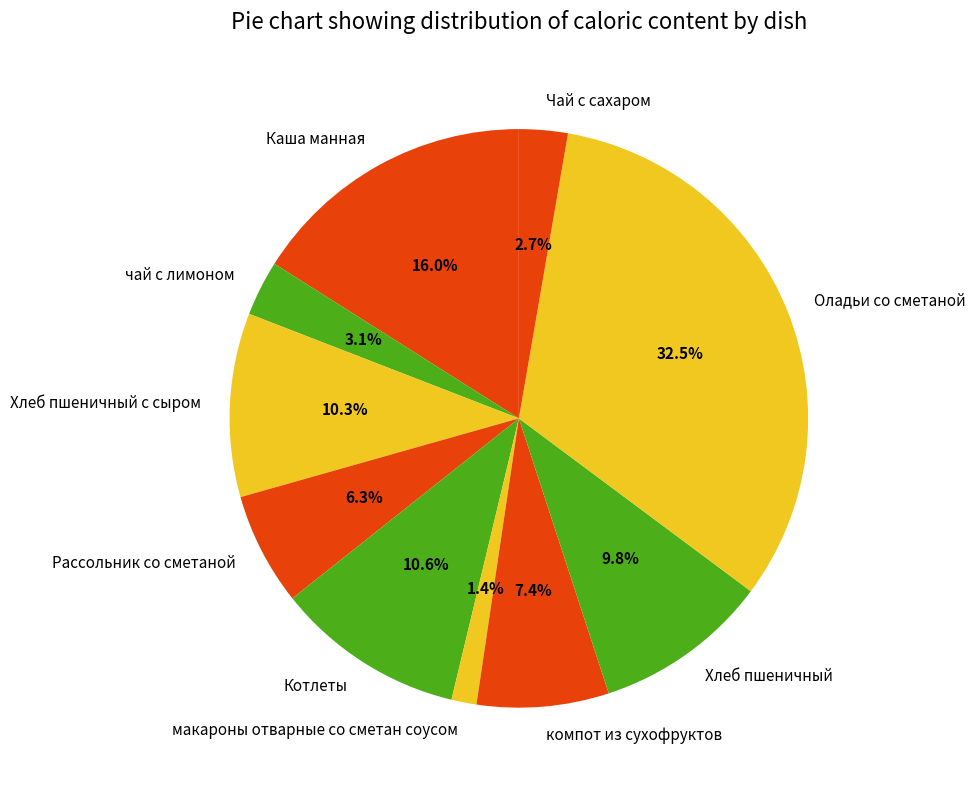

Approximately how many times larger is the value at чай с лимоном compared to Хлеб пшеничный с сыром?

0.3